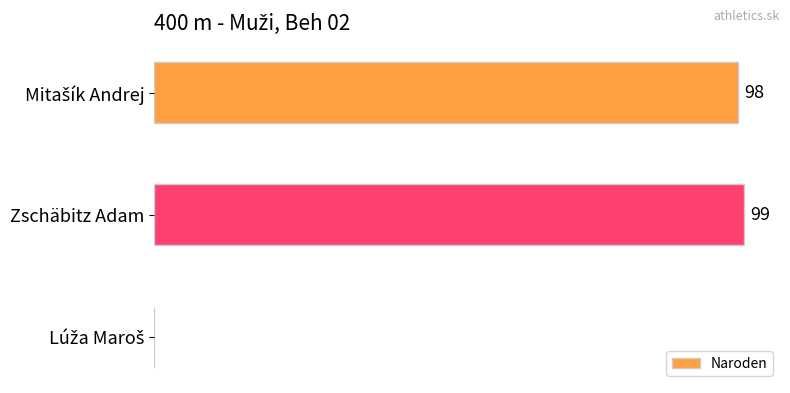

Which category has the highest value across all series?

Zschäbitz Adam